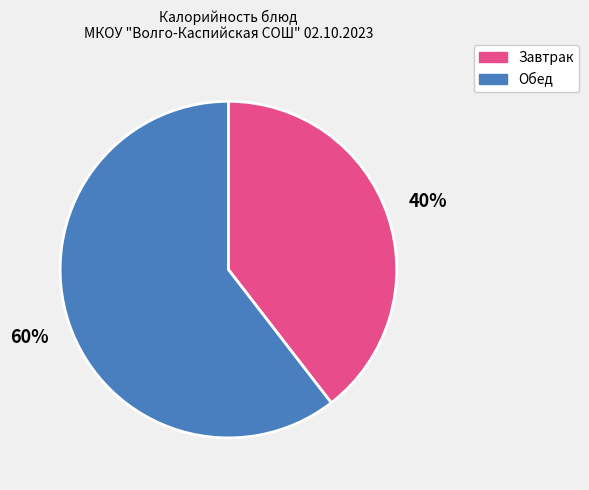

Is there any slice that represents more than half of the pie?

Yes